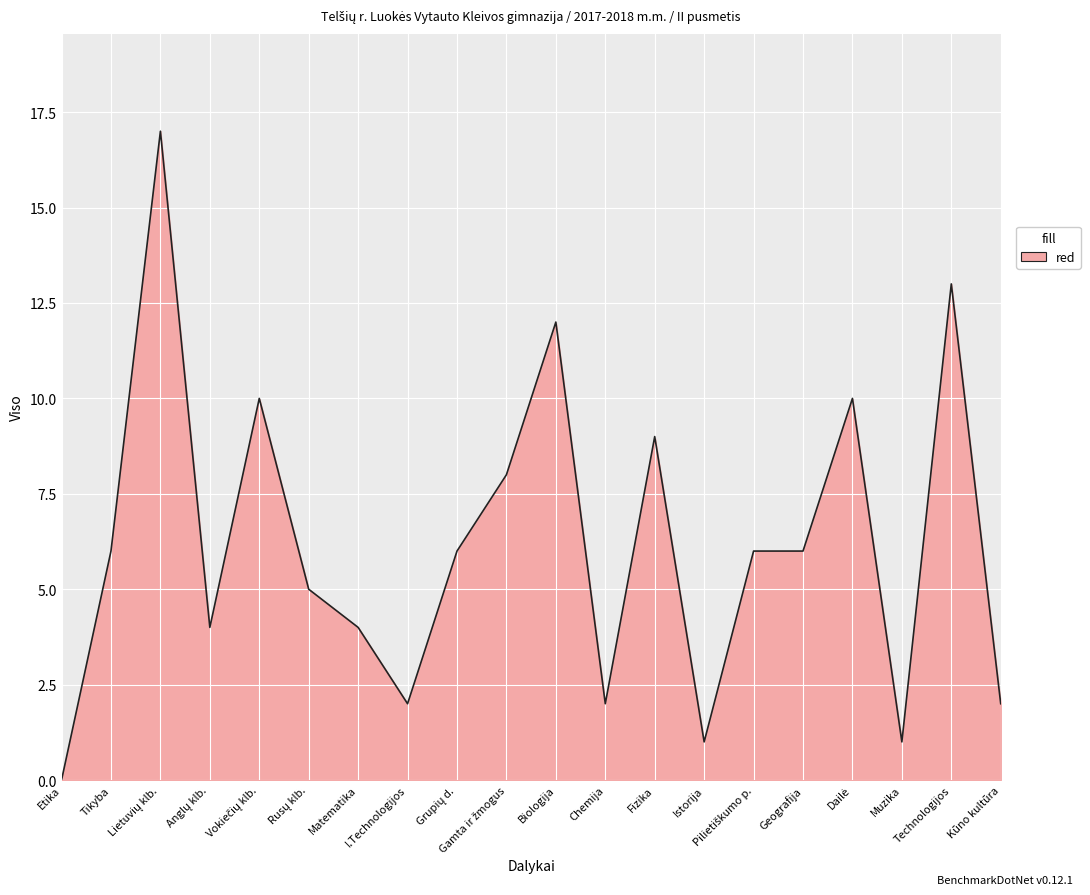

What is the change in value from Geografija to Kūno kultūra?

-4